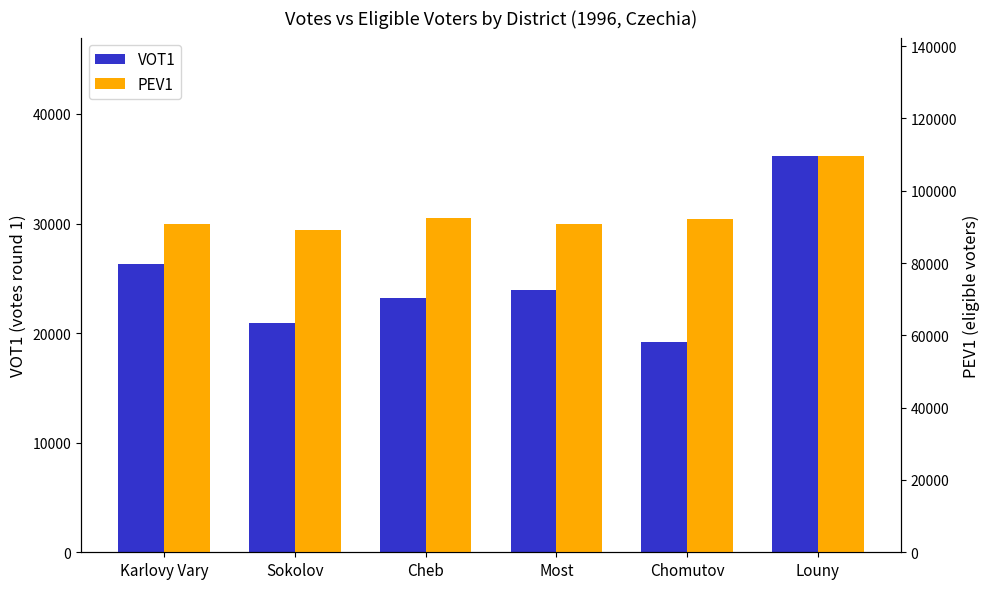

The value of VOT1 at Most is 4809. True or false?

False